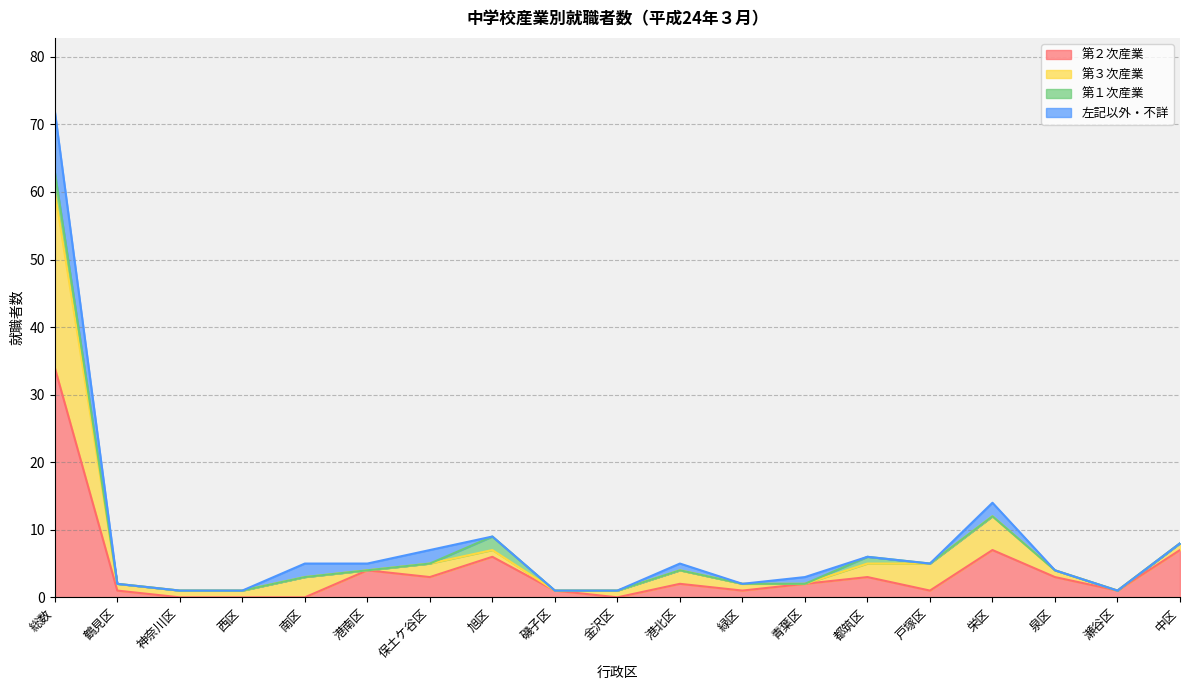

What are all the series names shown in the legend?

第２次産業, 第３次産業, 第１次産業, 左記以外・不詳